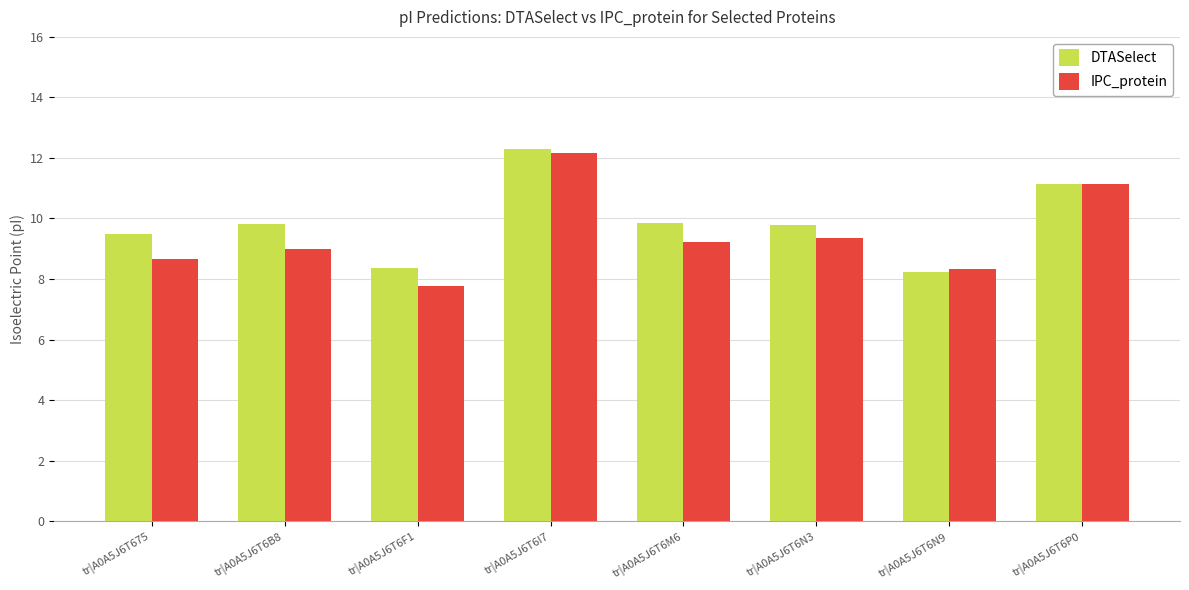

How many bars are there in each group?

2